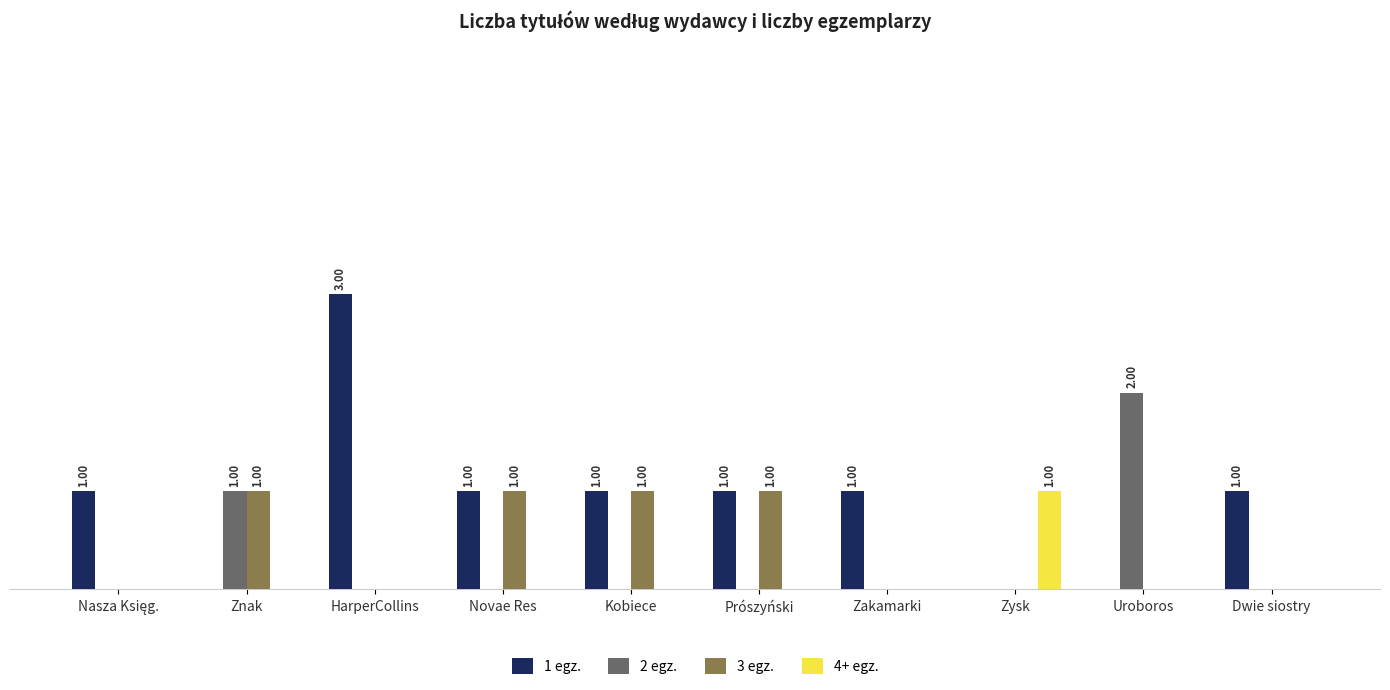

Does the chart contain stacked bars?

No